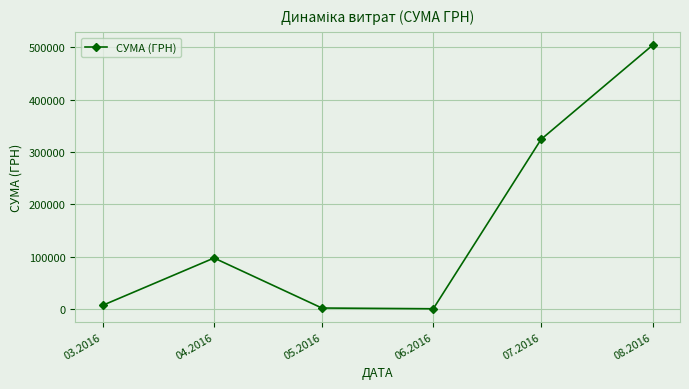

What is the value of the 4th point from the left?

240.0